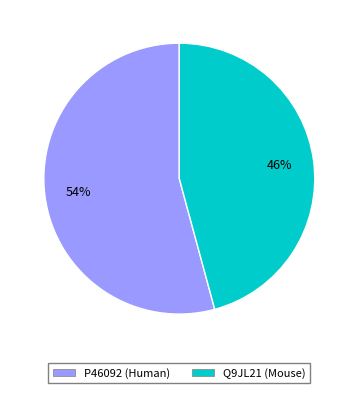

True or false: Q9JL21 (Mouse) accounts for 52% of the total.

False